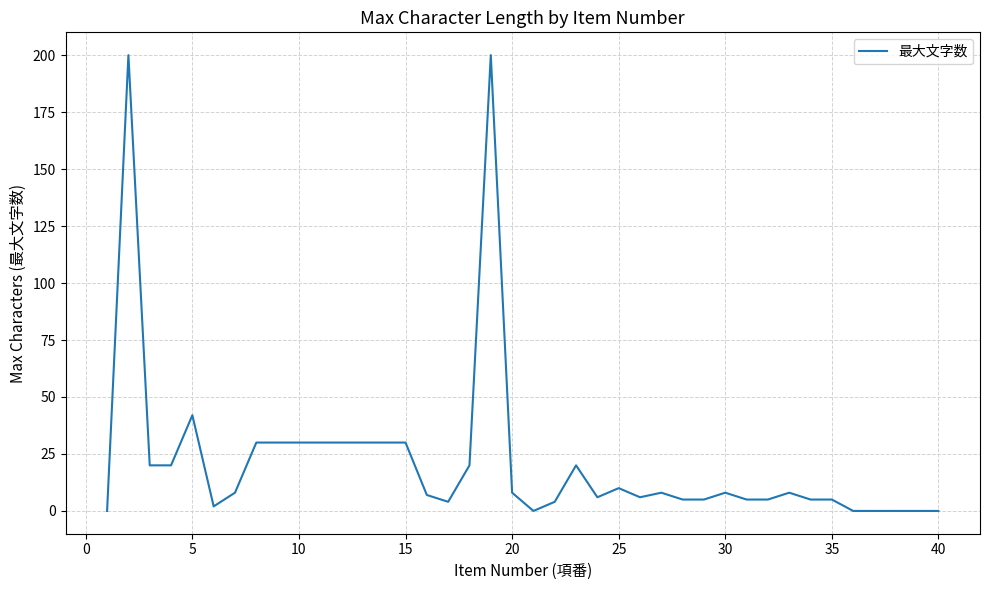

What is the maximum value shown in the chart?

200